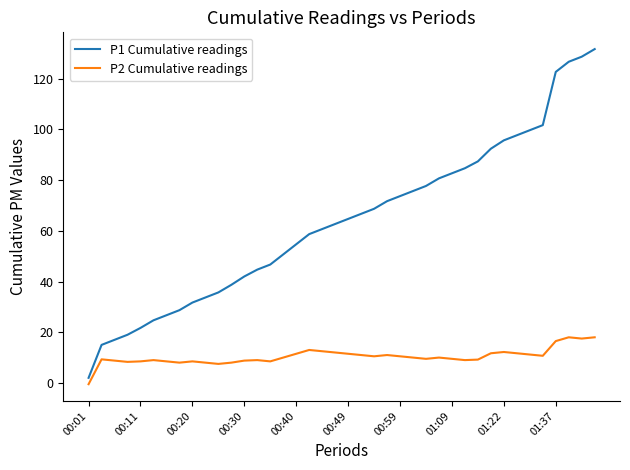

Which series has the widest spread of values?

P1 Cumulative readings